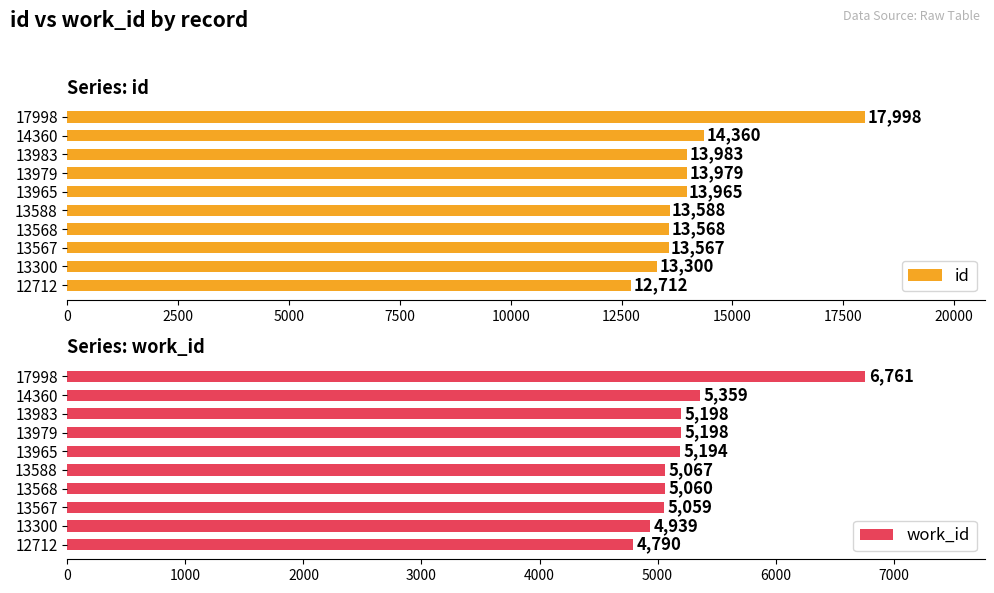

What is the minimum value shown in the chart?

4790